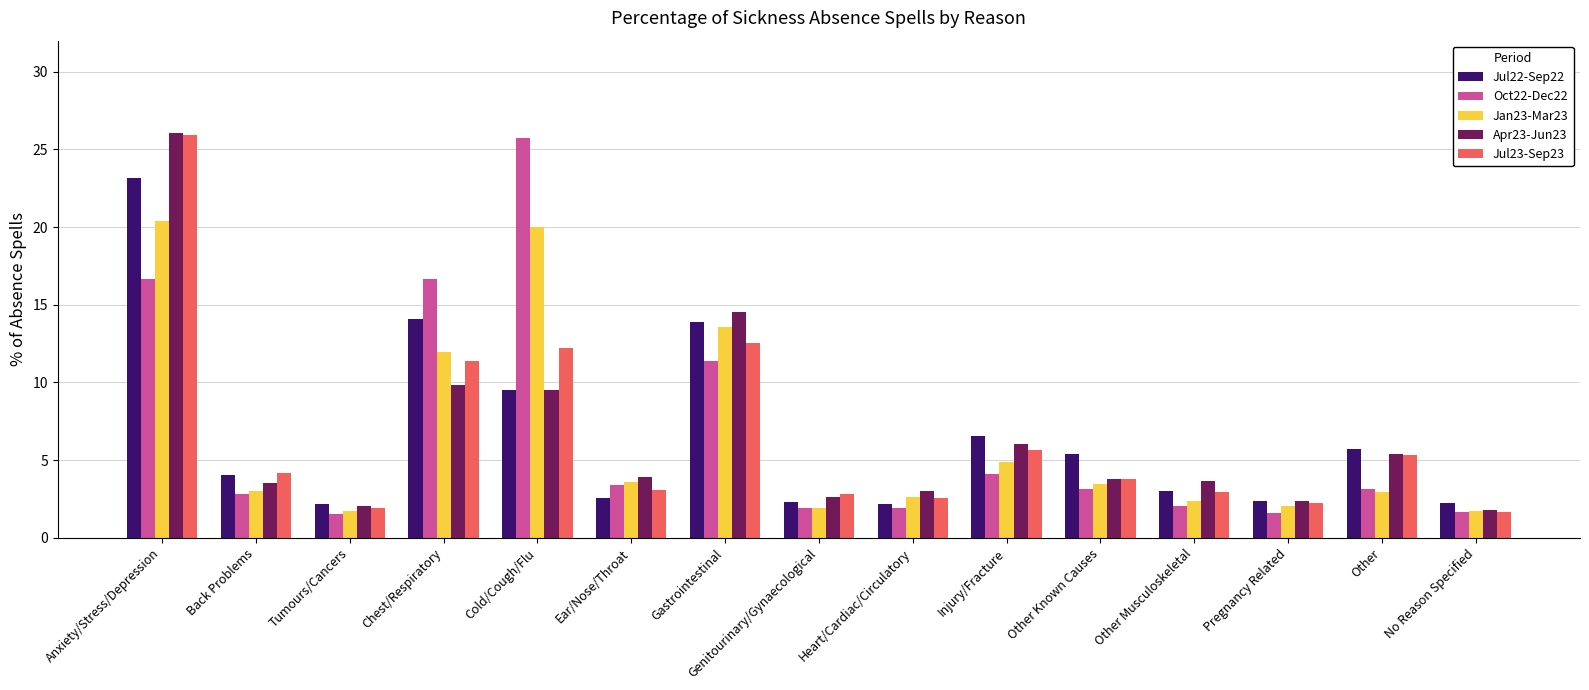

What is the minimum value shown in the chart?

1.5